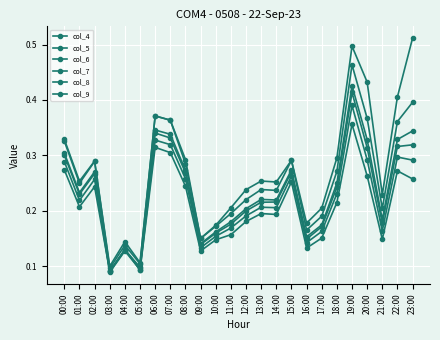

List the series in order of their peak value, highest first.

col_4, col_5, col_6, col_7, col_8, col_9